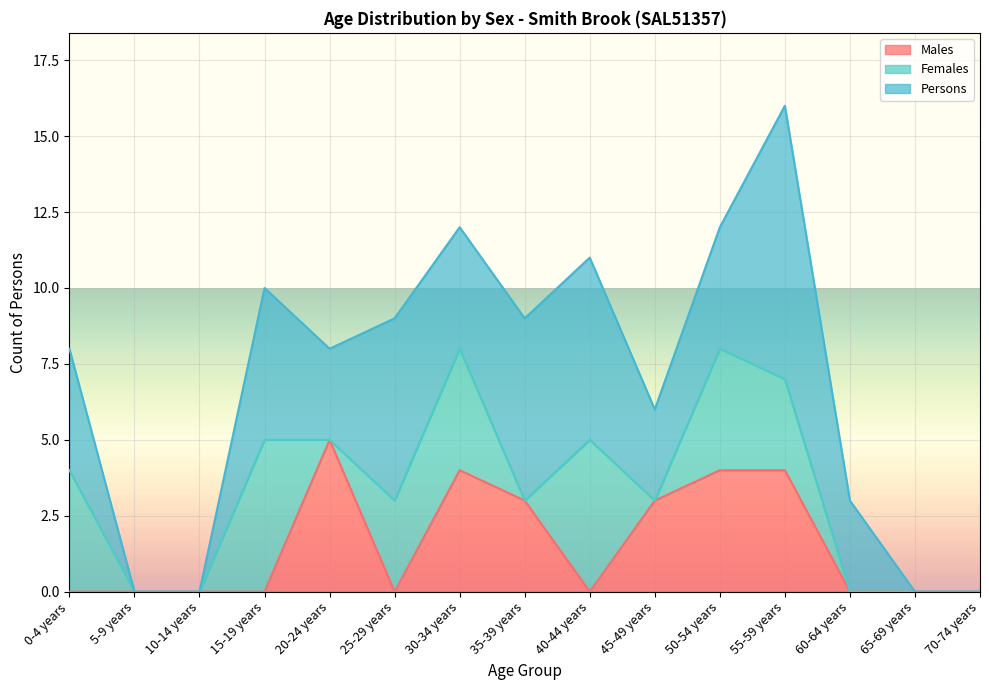

List the labels in order of Males value, largest first.

20-24 years, 30-34 years, 50-54 years, 55-59 years, 35-39 years, 45-49 years, 0-4 years, 5-9 years, 10-14 years, 15-19 years, 25-29 years, 40-44 years, 60-64 years, 65-69 years, 70-74 years